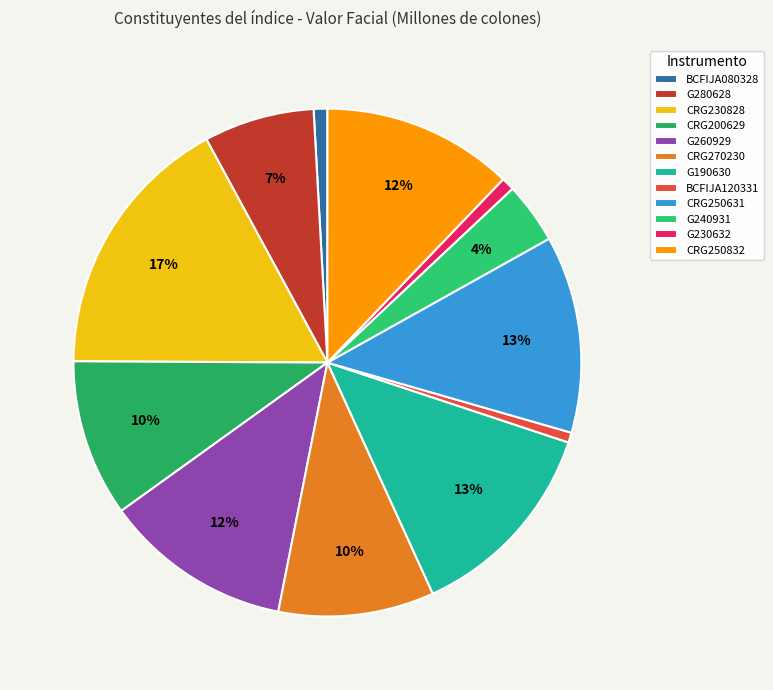

The G230632 slice represents 6% of the pie. True or false?

False